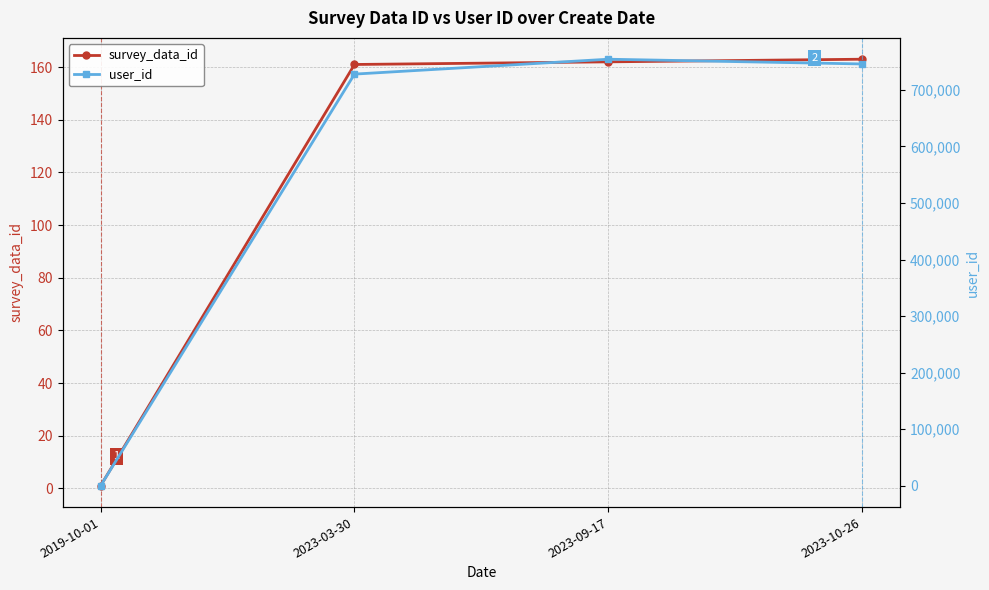

In user_id, how many points are higher than both neighbors (excluding endpoints)?

1